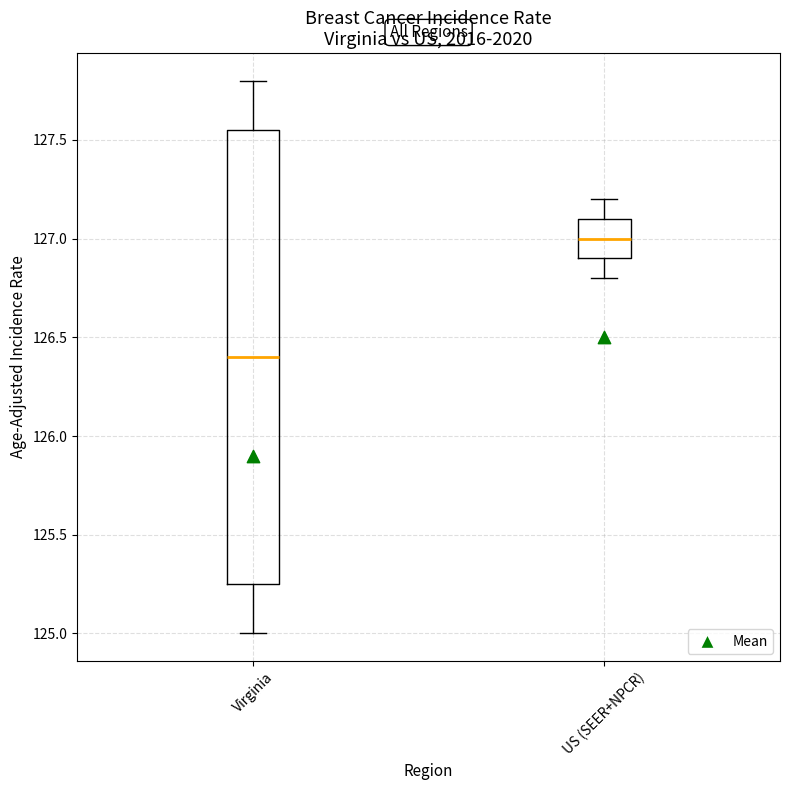

Which box is the tallest, from its lower edge to its upper edge?

Virginia